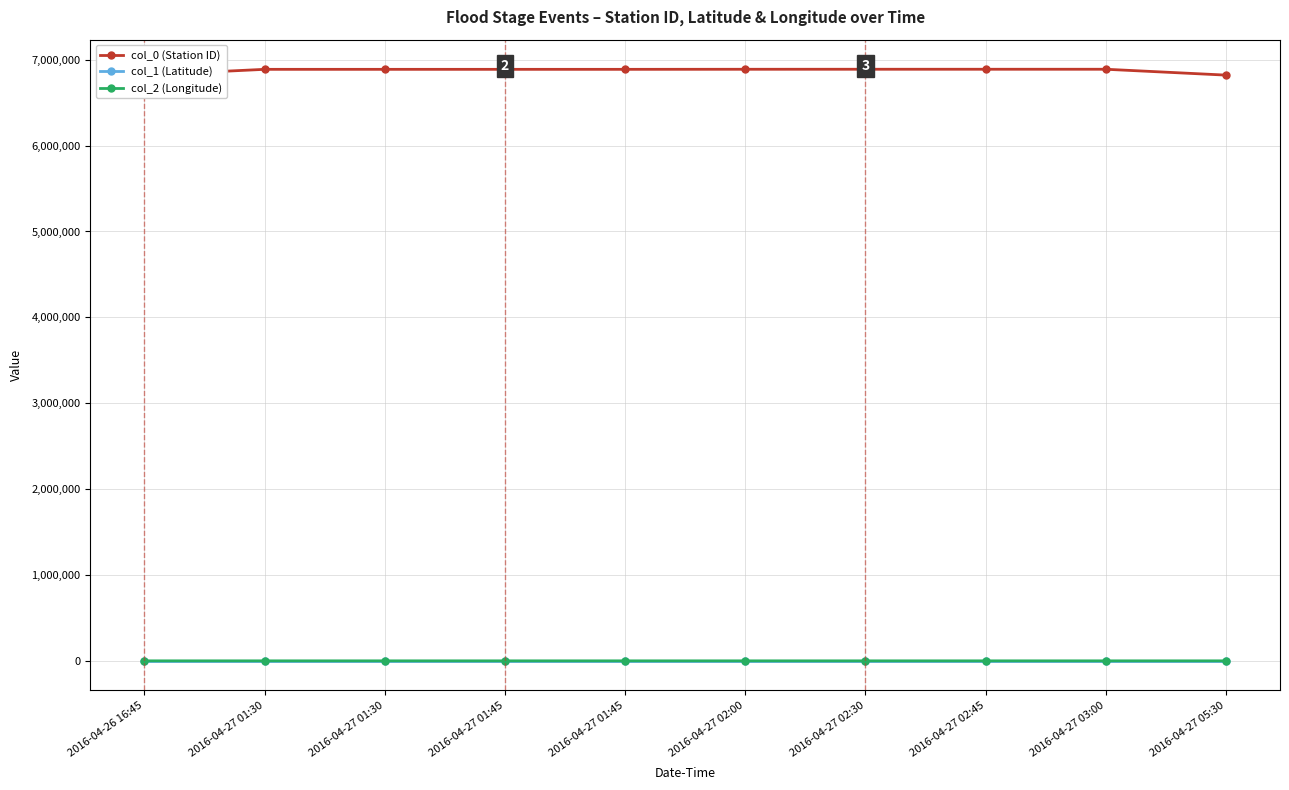

True or false: col_0 (Station ID) has more than 0 interior local peaks.

False